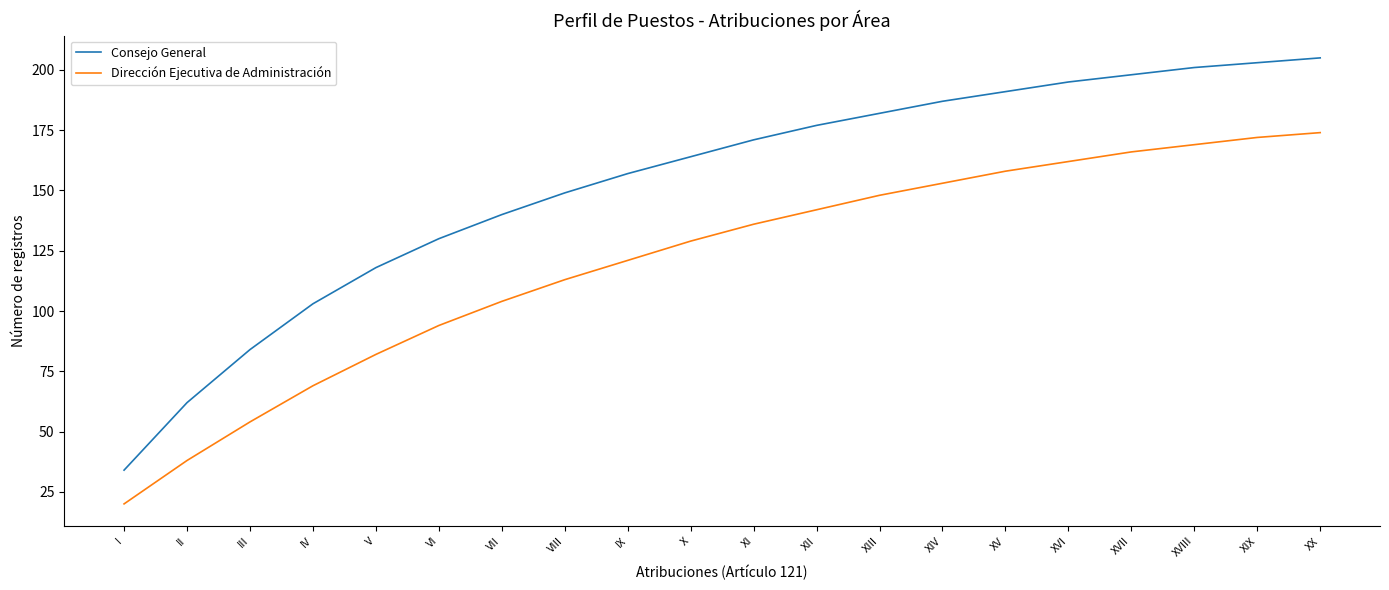

True or false: Consejo General has a value of 291 at XVIII.

False